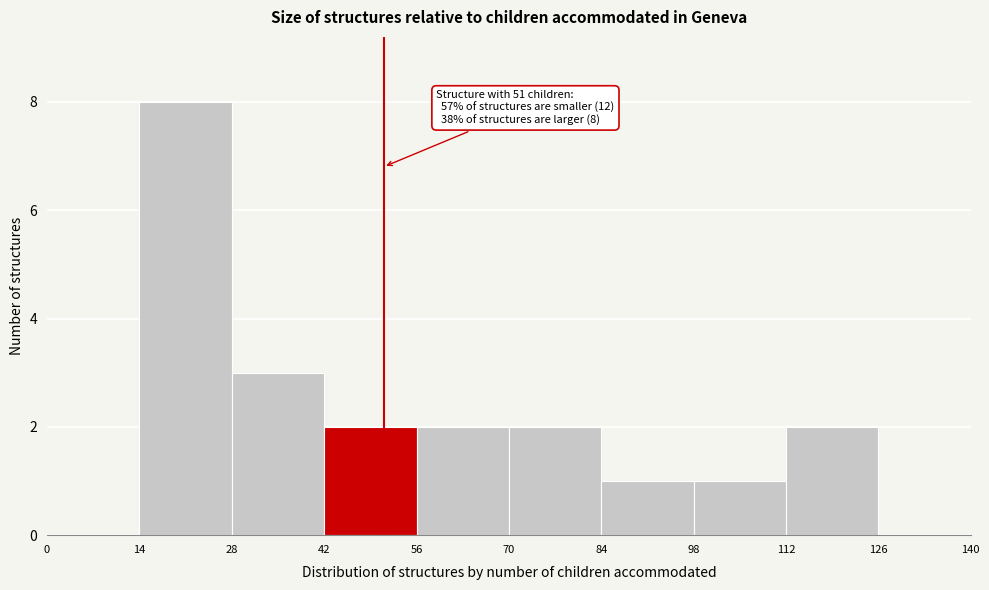

Which range on the x-axis has the tallest bar?

14 to 28